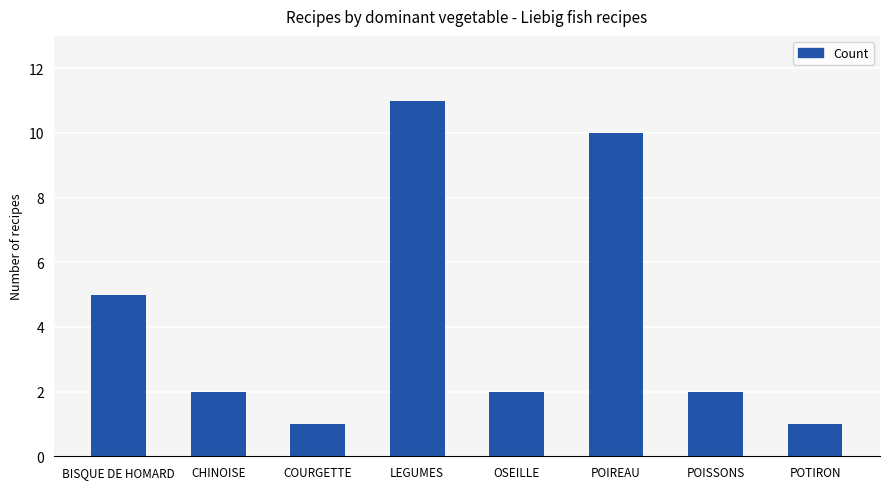

What is the smallest value displayed?

1